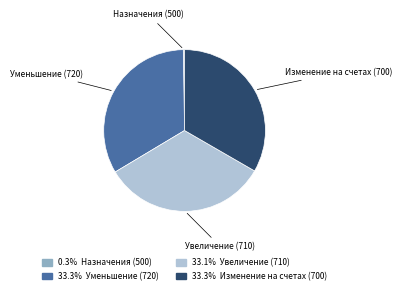

Approximately how many times larger is the value at Уменьшение (720) compared to Увеличение (710)?

1.0